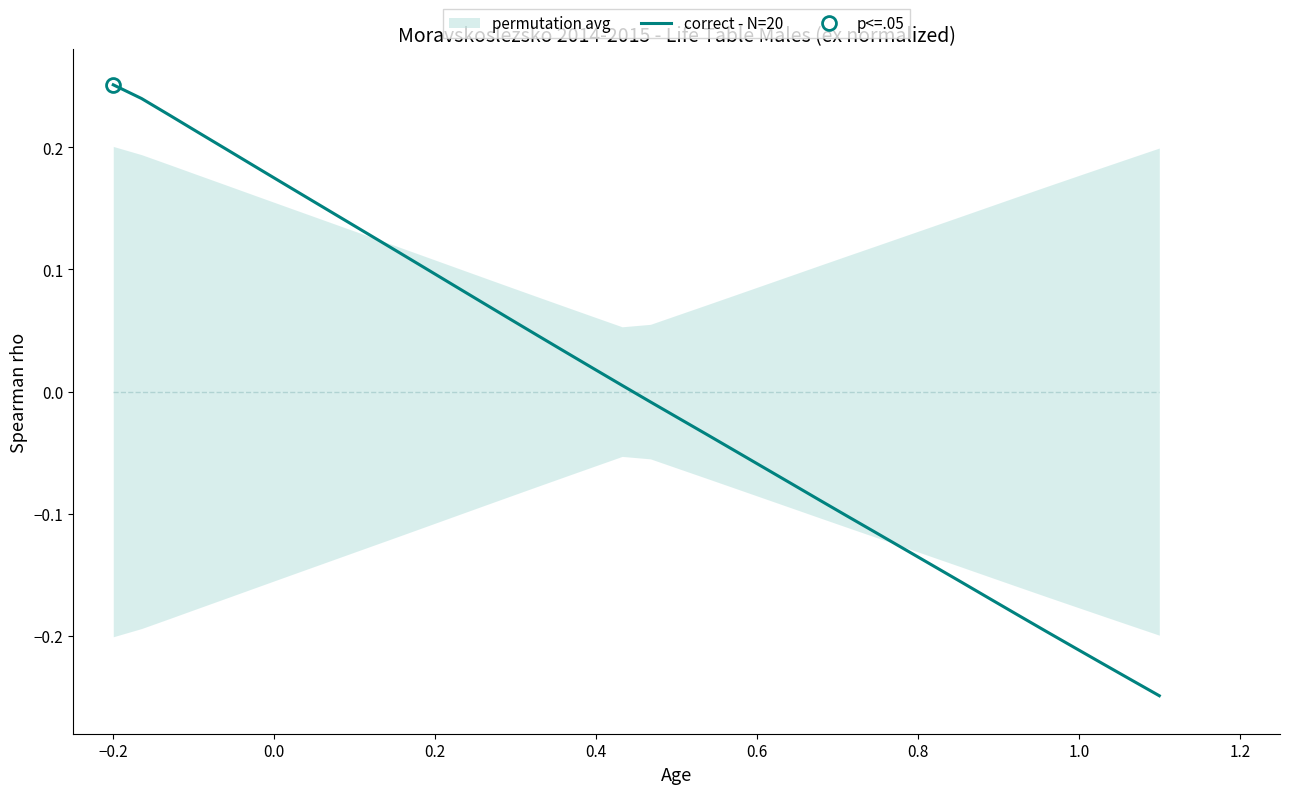

True or false: the data shows -0.1 at 31.

False